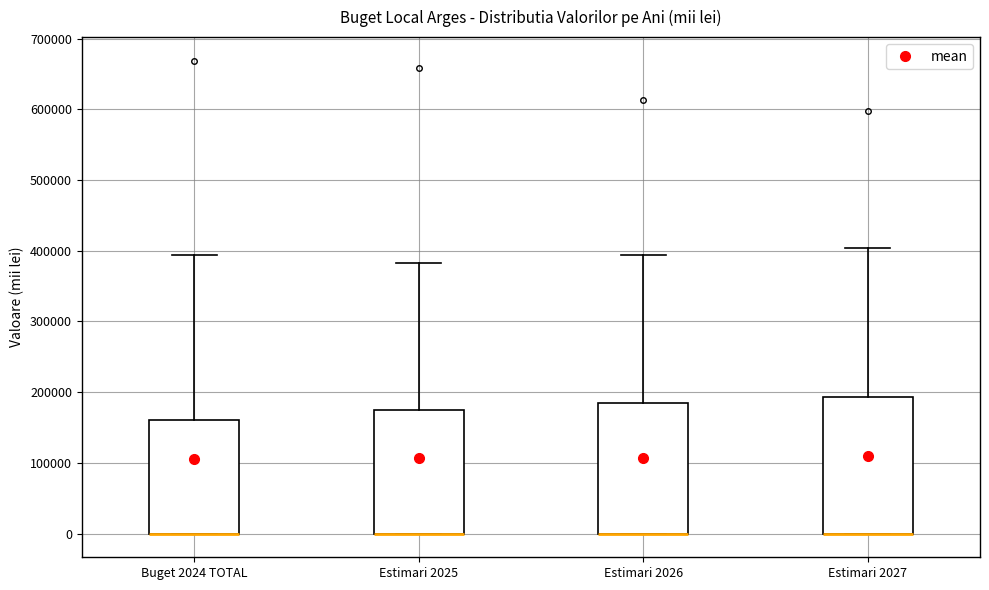

Where does the upper whisker of the box for Estimari 2025 end on the y-axis? The values are not printed on the chart, so give them approximately, as read against the axis.

380000